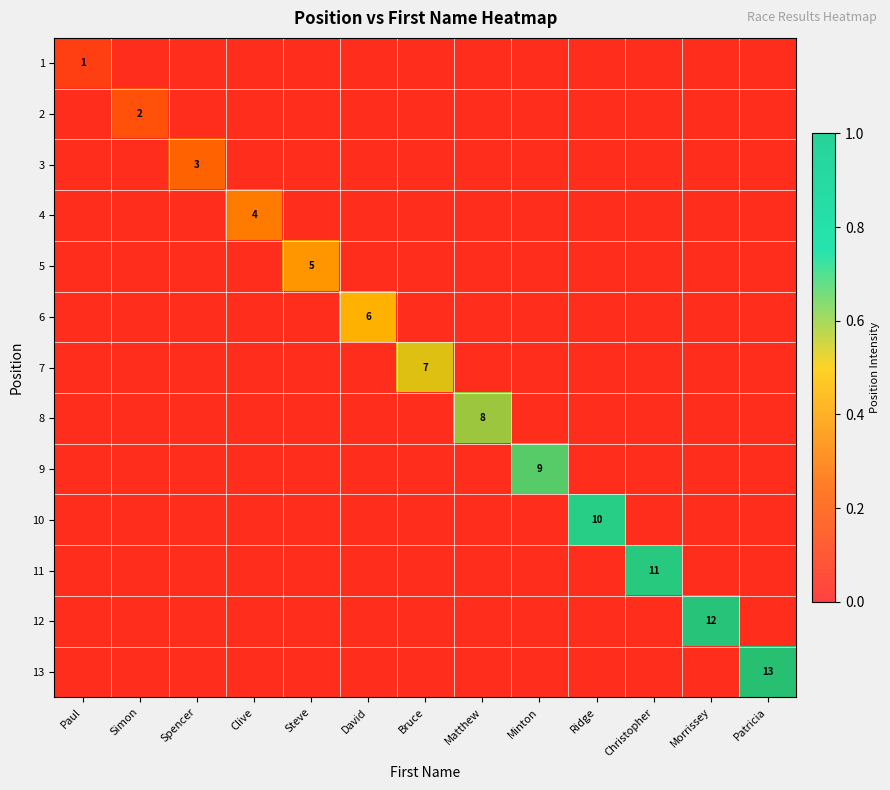

At which category is the sum across all series the highest?

Patricia